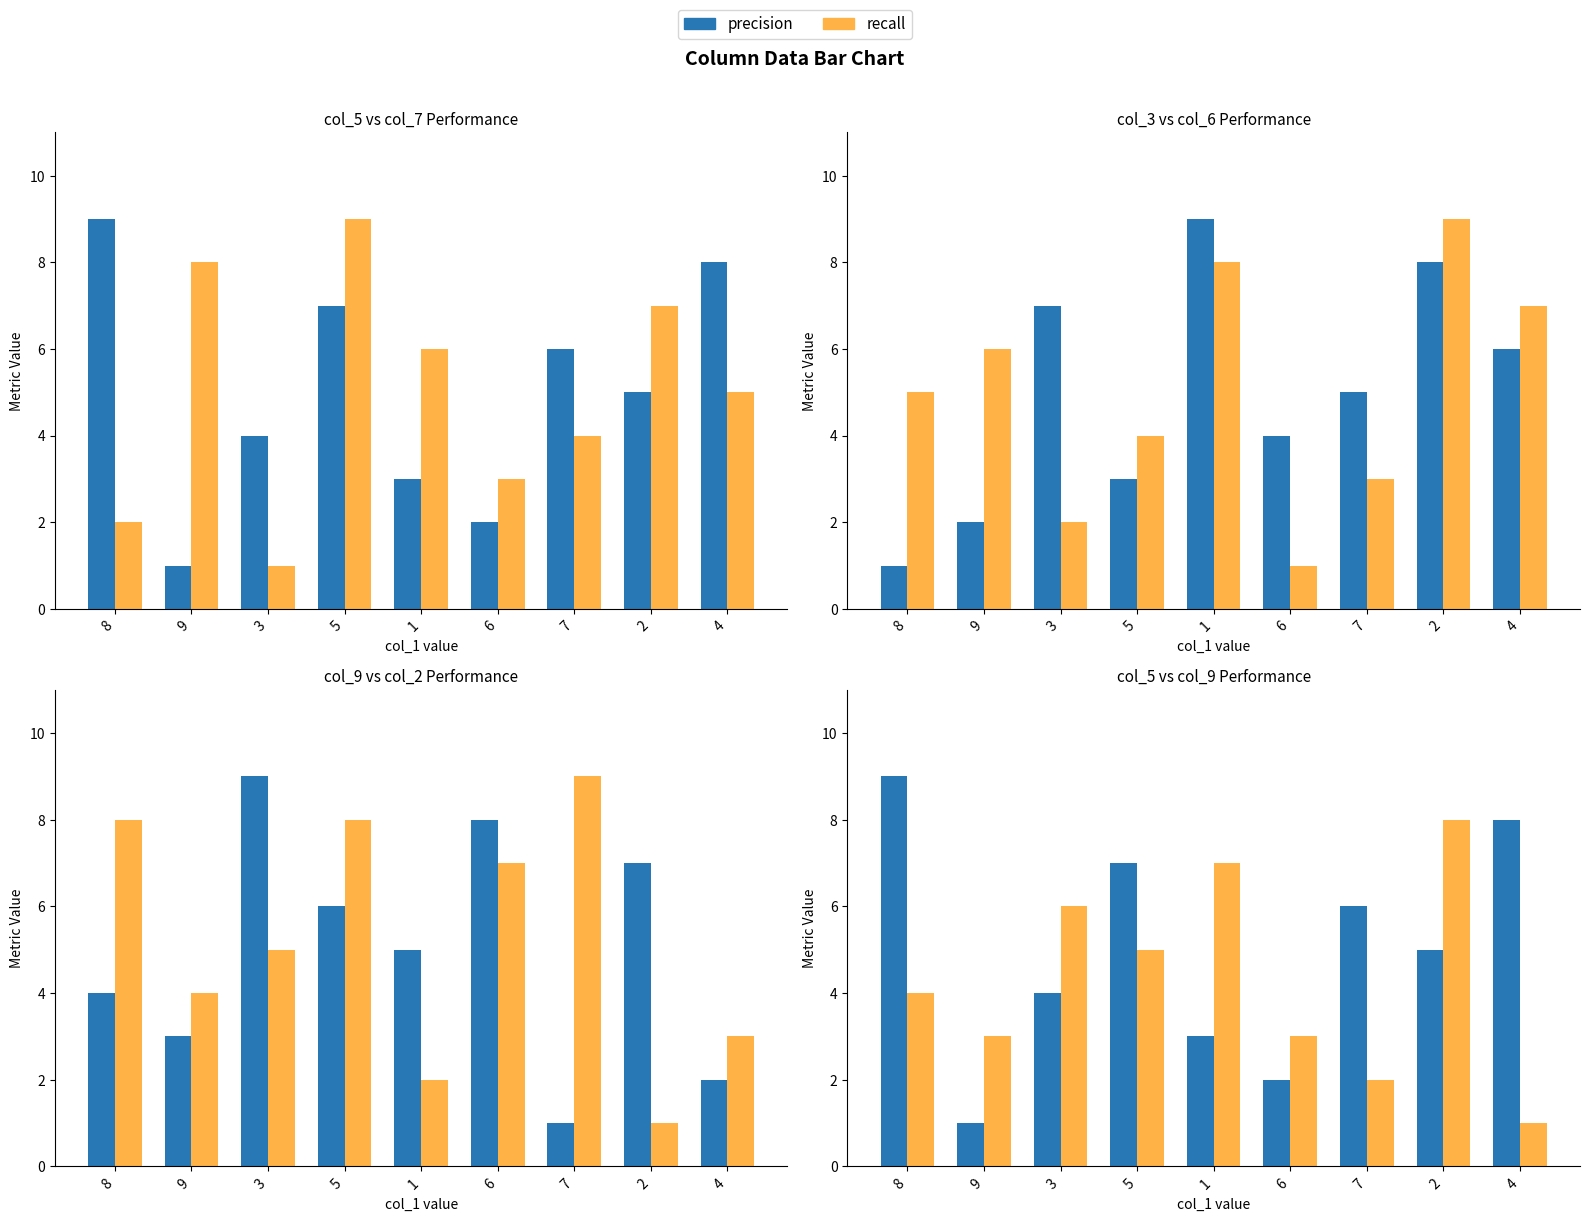

At which label does precision first exceed 5?

8